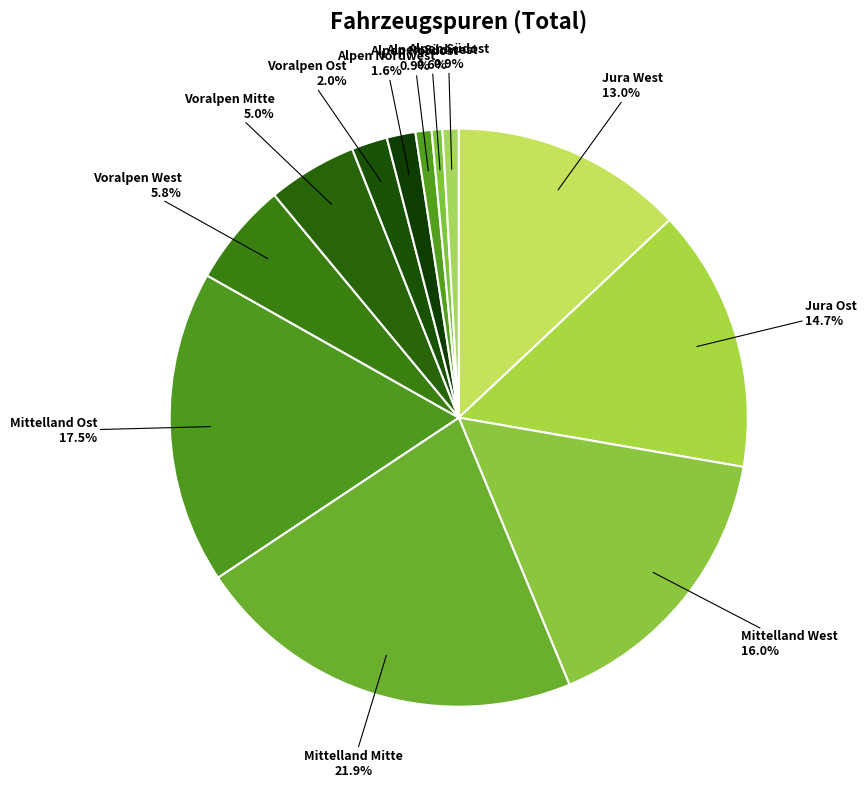

Count the number of slices in the pie.

12